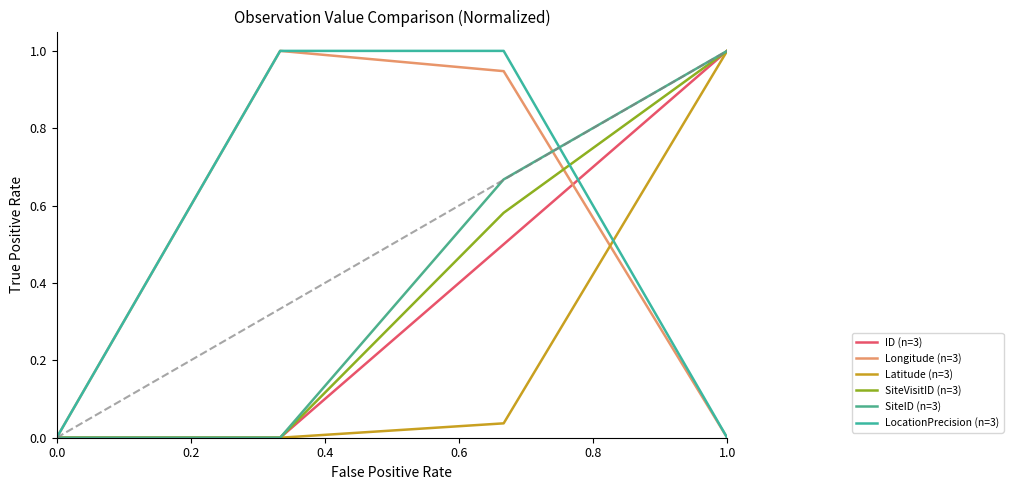

At how many categories does at least one series exceed 0?

3